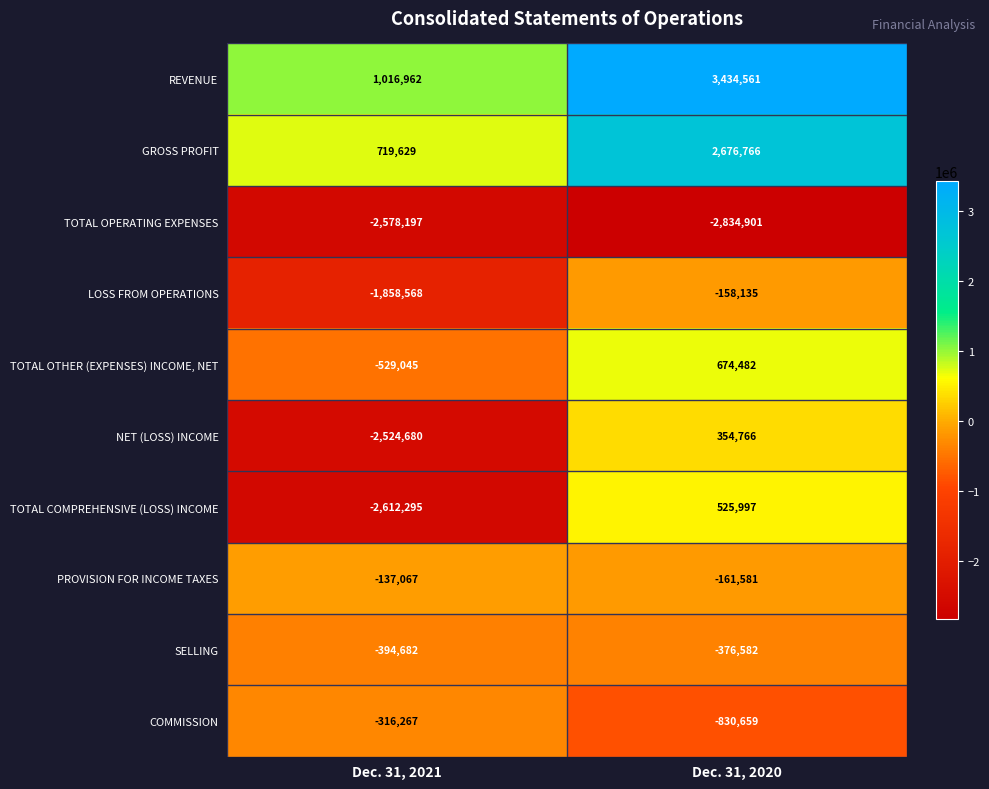

List the series in order of their peak value, lowest first.

TOTAL OPERATING EXPENSES, SELLING, COMMISSION, LOSS FROM OPERATIONS, PROVISION FOR INCOME TAXES, NET (LOSS) INCOME, TOTAL COMPREHENSIVE (LOSS) INCOME, TOTAL OTHER (EXPENSES) INCOME, NET, GROSS PROFIT, REVENUE